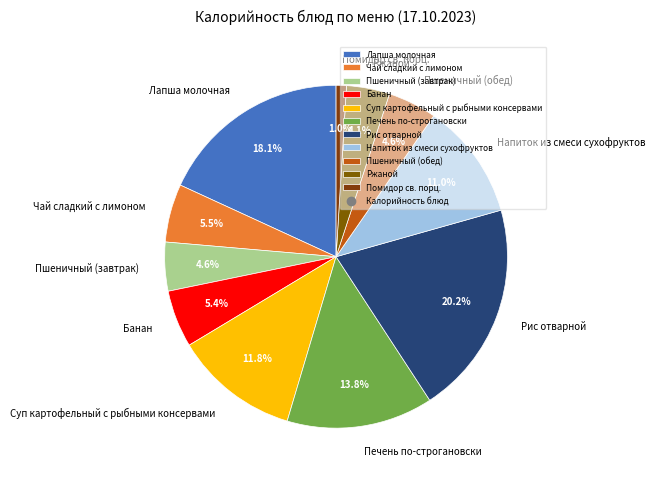

To the nearest percent, what portion does Банан represent?

5%